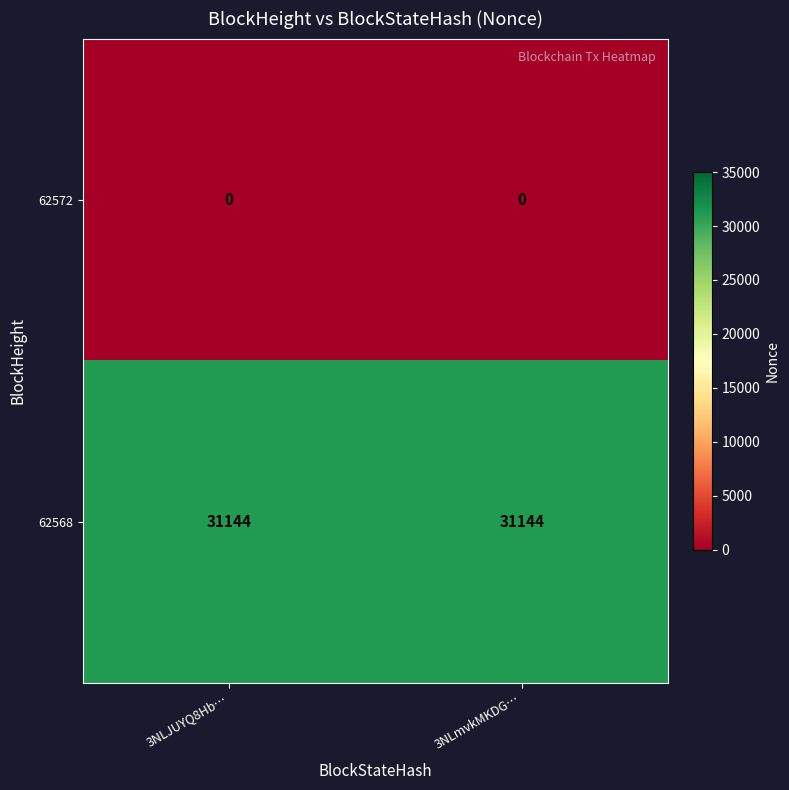

Reading right to left, transcribe all the data shown in this chart.

62572: 0	0
62568: 31144	31144